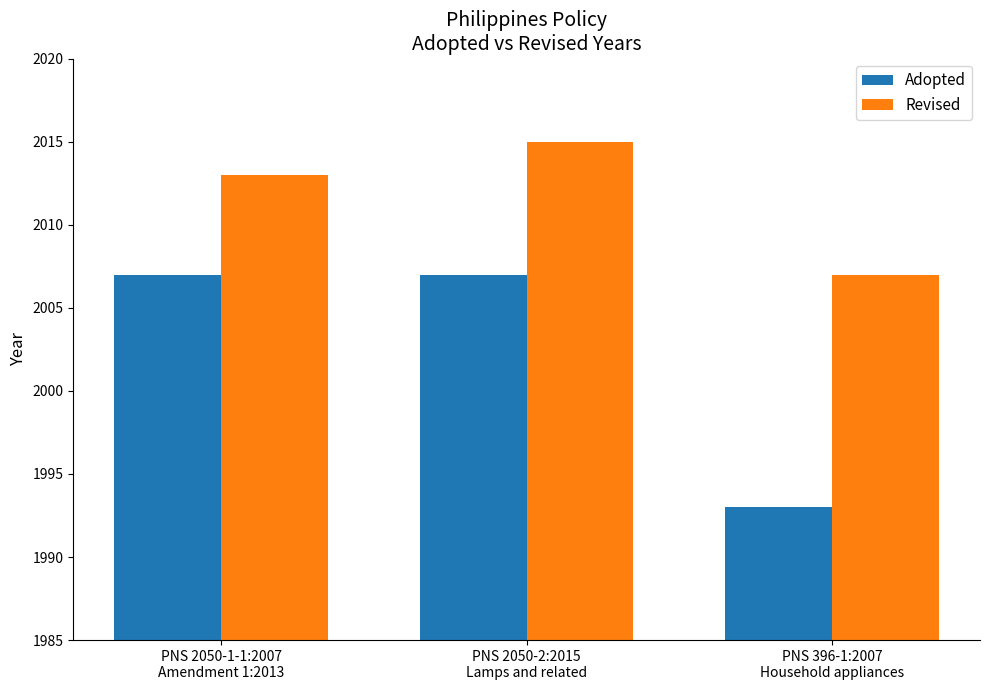

At how many categories does at least one series exceed 2005?

3